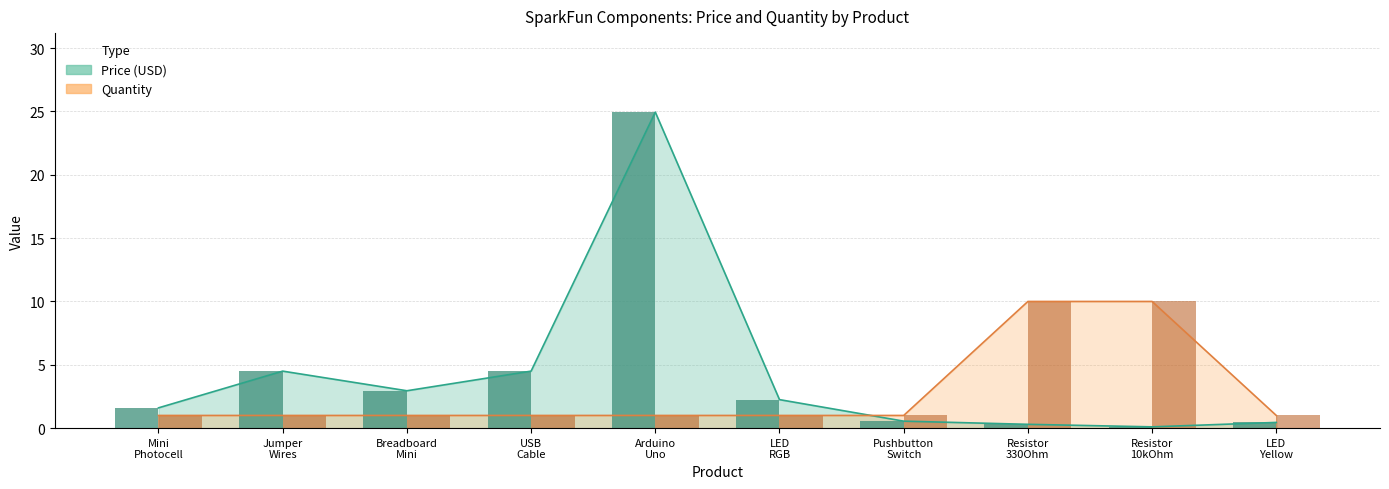

How many bars are there in total?

20